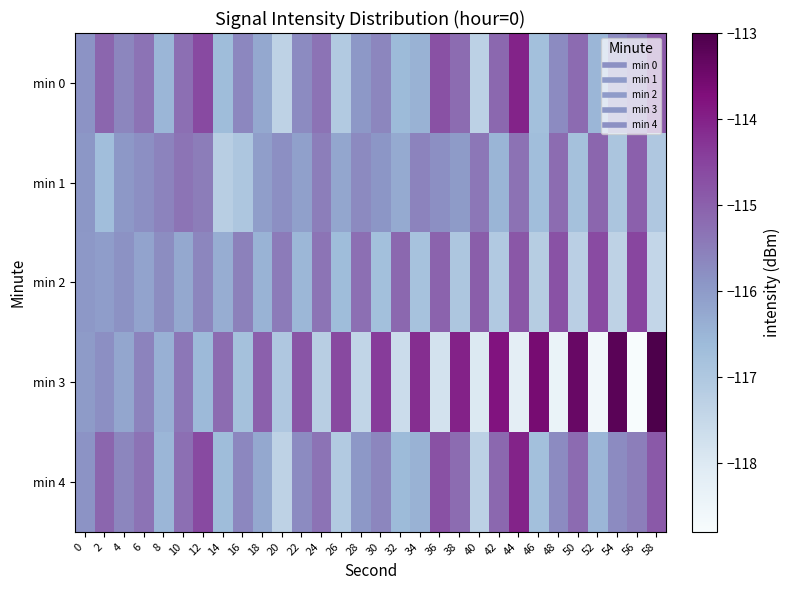

Rank the series at 58 from highest to lowest value.

min 3, min 0, min 4, min 1, min 2